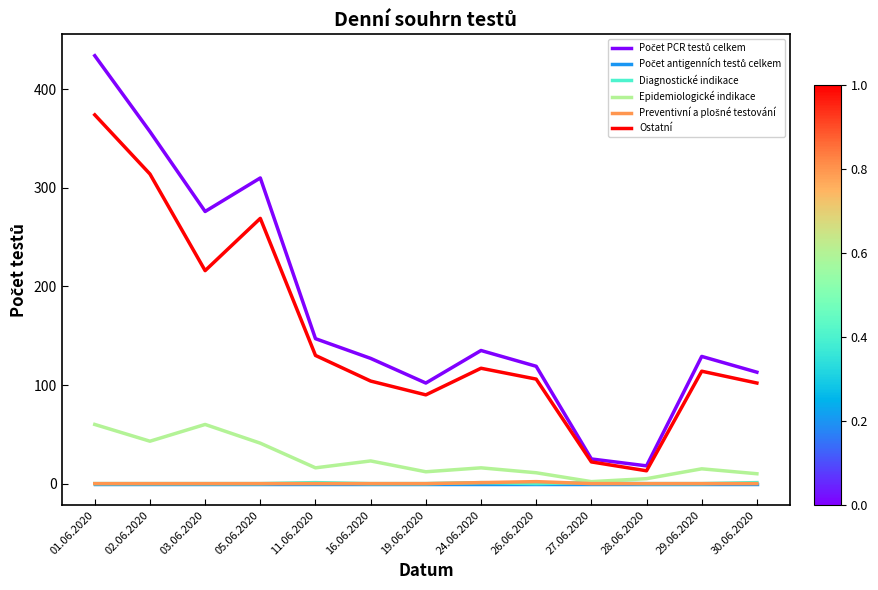

What is the spread (max minus min) of values at 26.06.2020?

119